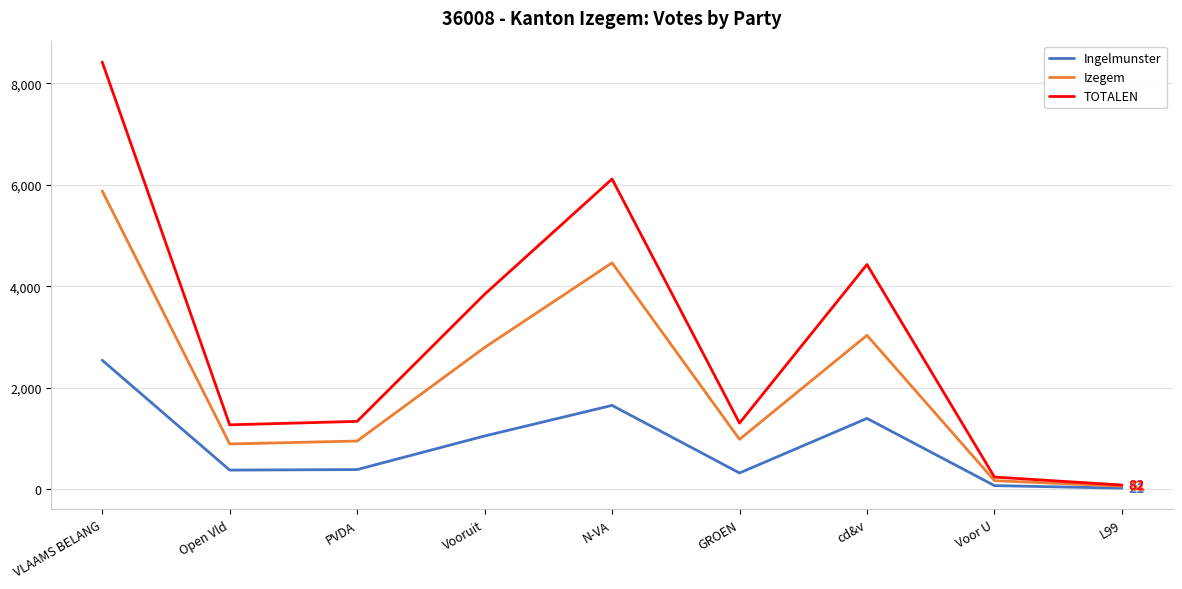

What is the maximum value for Ingelmunster?

2542